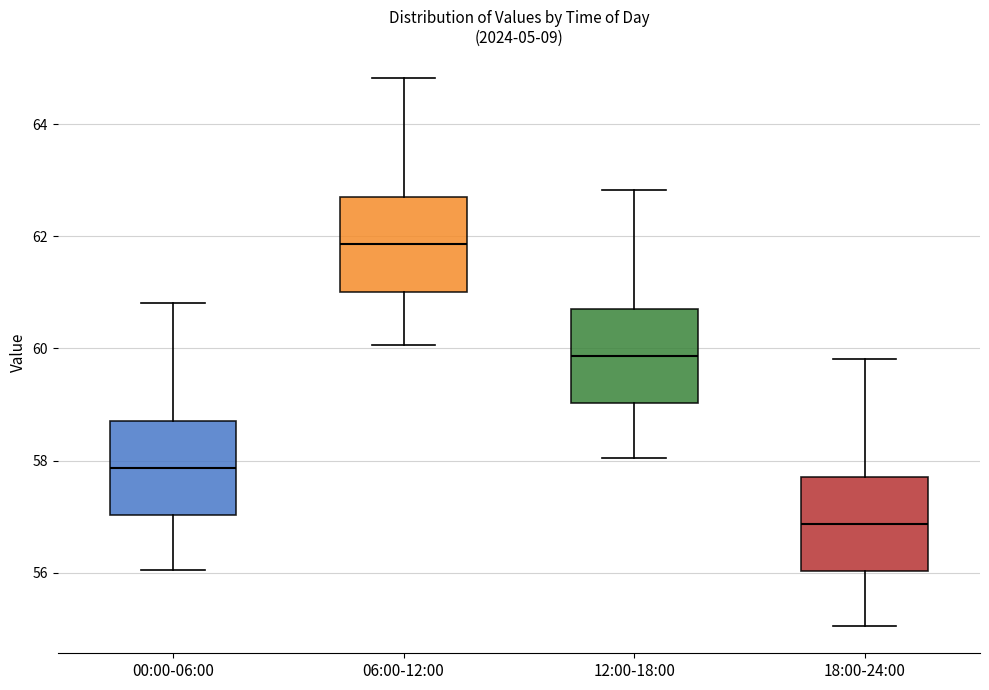

Where does the lower whisker of the box for 12:00-18:00 end on the y-axis? The values are not printed on the chart, so give them approximately, as read against the axis.

58.0